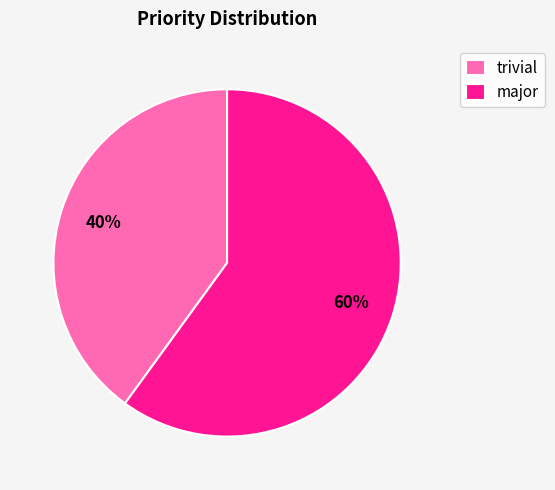

Which slice is the smallest?

trivial